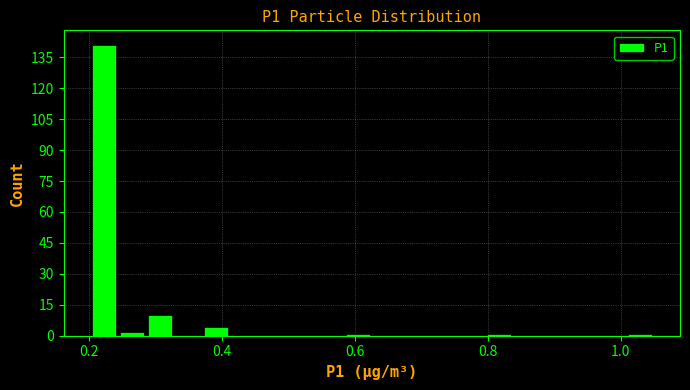

Around what value on the x-axis is the tallest bar? Give the approximate position of its centre, as read against the axis.

0.22